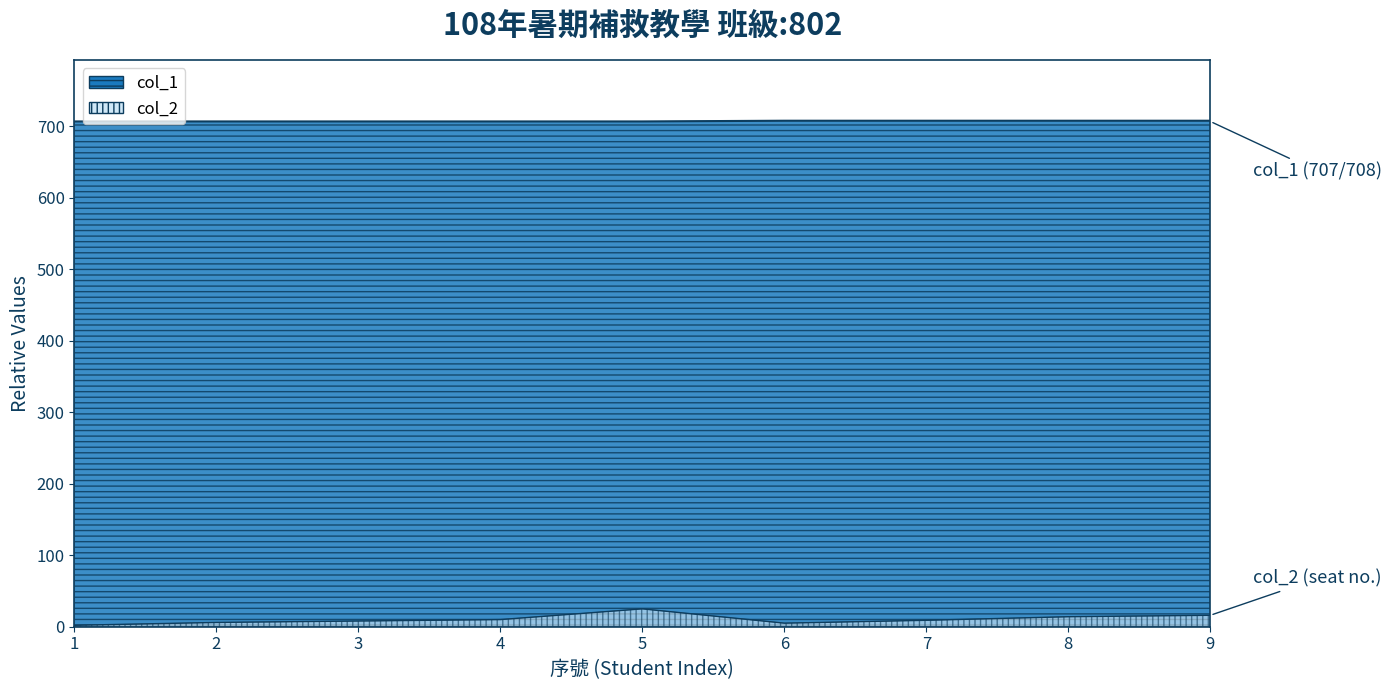

What are all the series names shown in the legend?

col_2, col_1